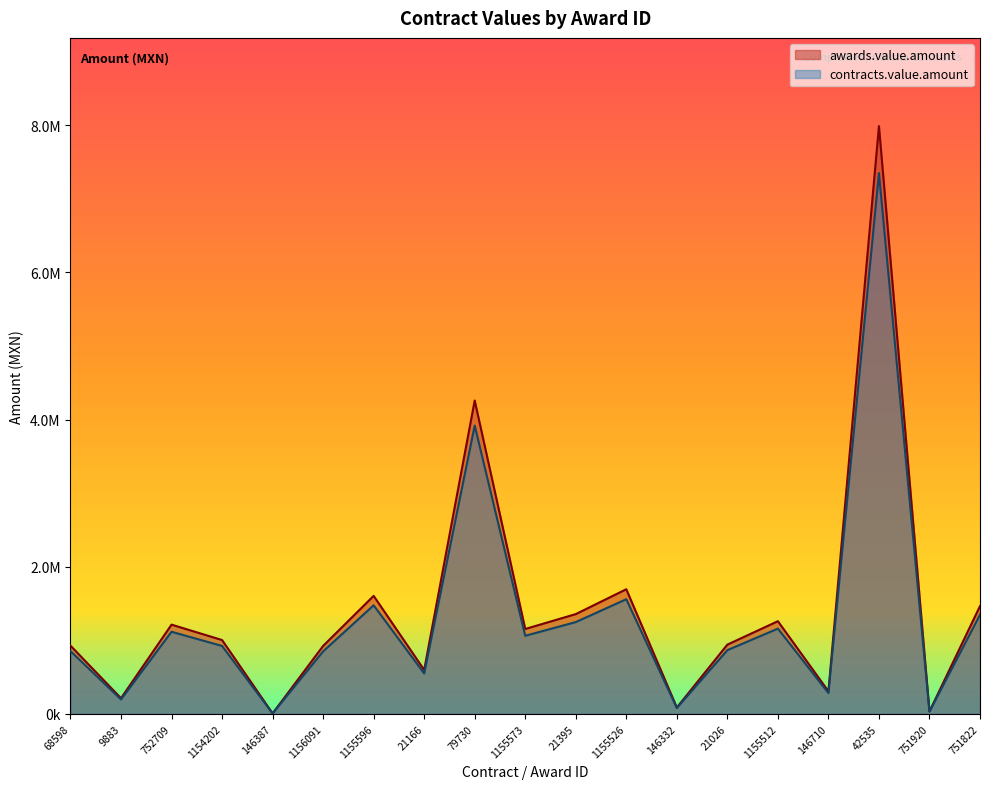

What is the label of the 17th point from the left?

42535